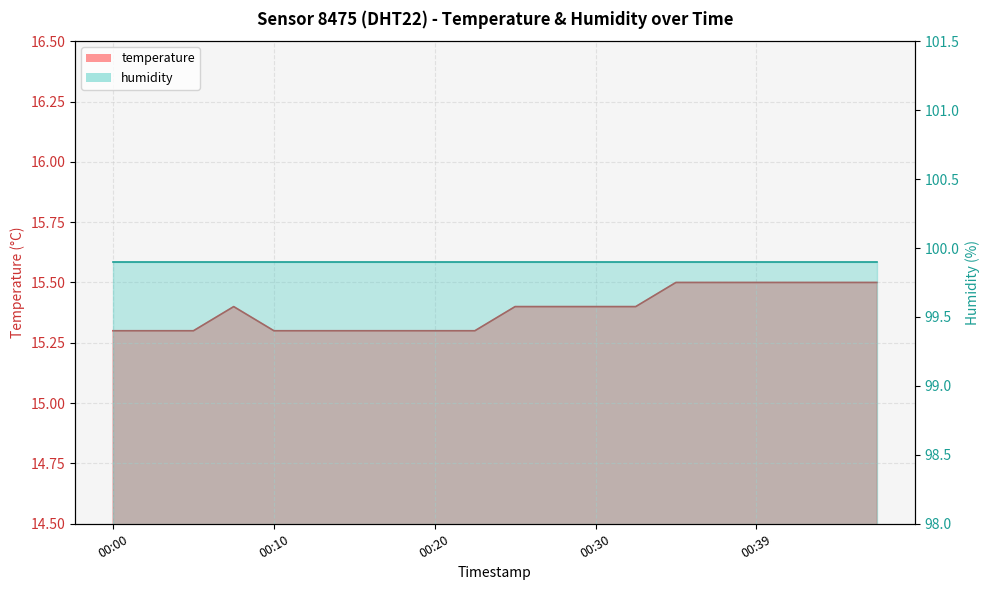

What is the average value?

15.4